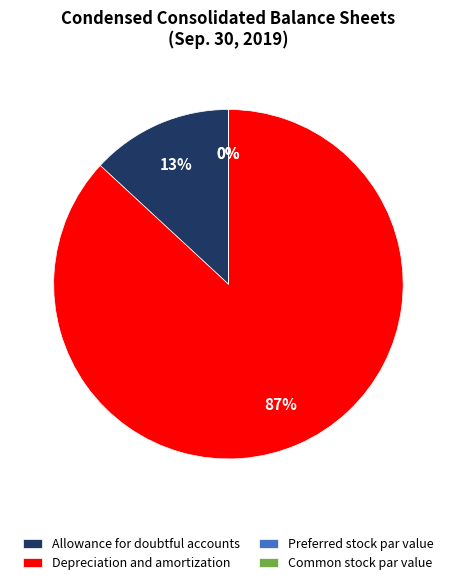

To the nearest percent, what is the average slice percentage?

25%